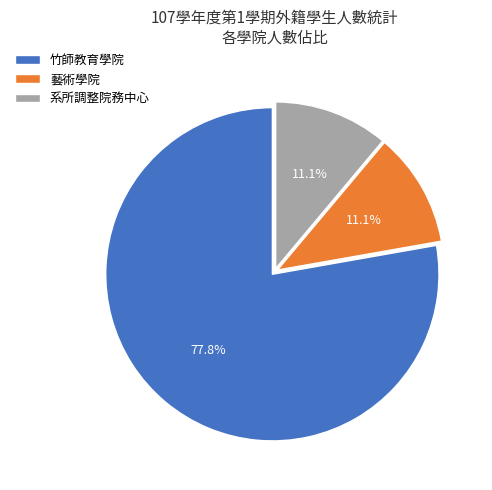

What percentage is the 藝術學院 slice, to the nearest percent?

11%